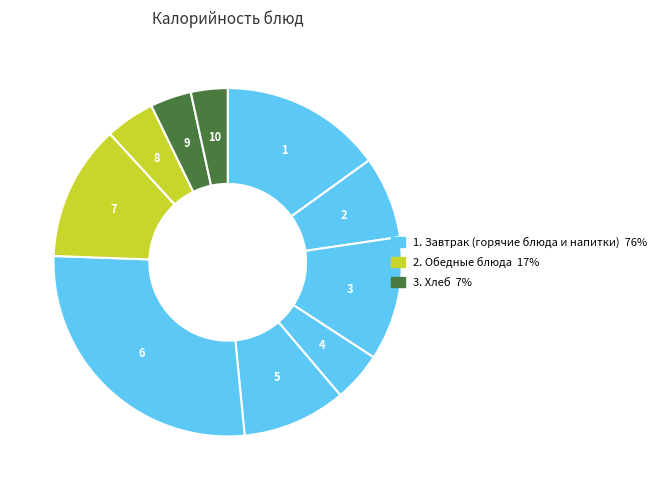

To the nearest percent, what is the average slice percentage?

10%